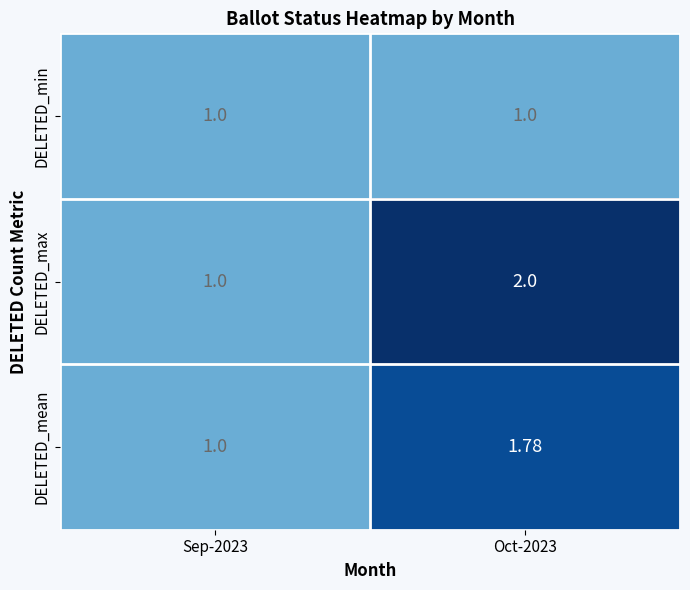

Which series changed the most between Sep-2023 and Oct-2023?

DELETED_max